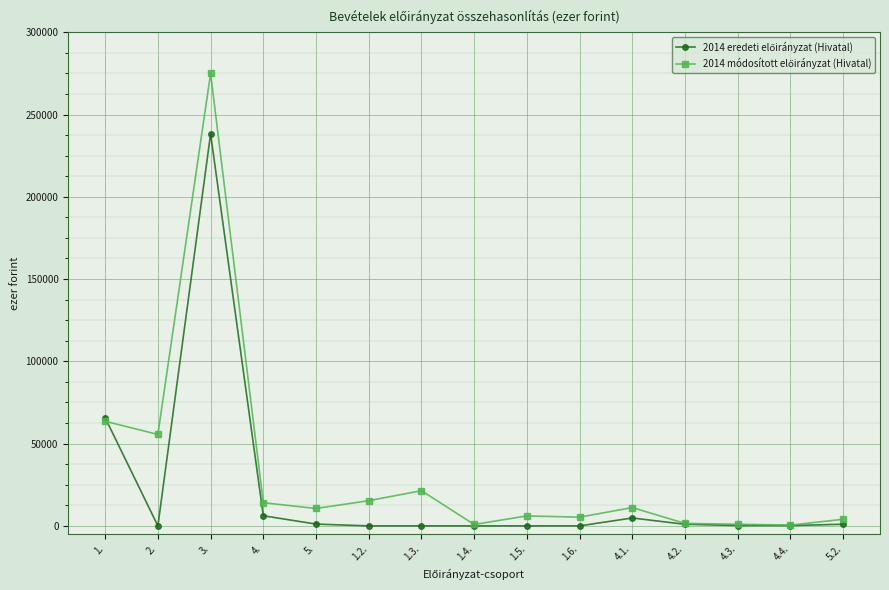

At which category is the sum across all series the highest?

3.